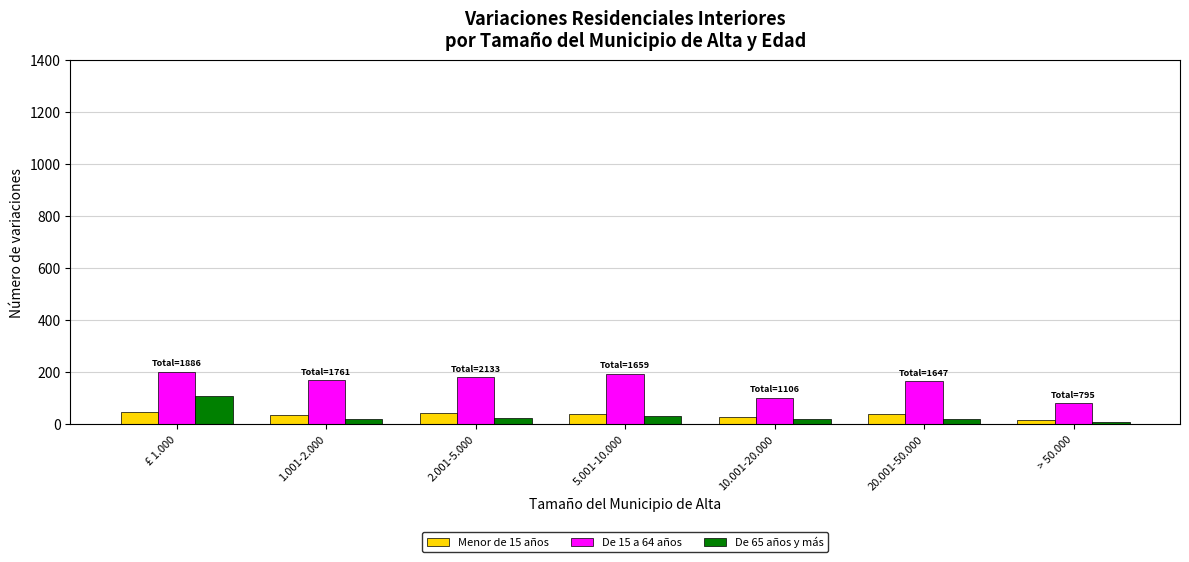

Which series has the largest total across all categories?

De 15 a 64 años